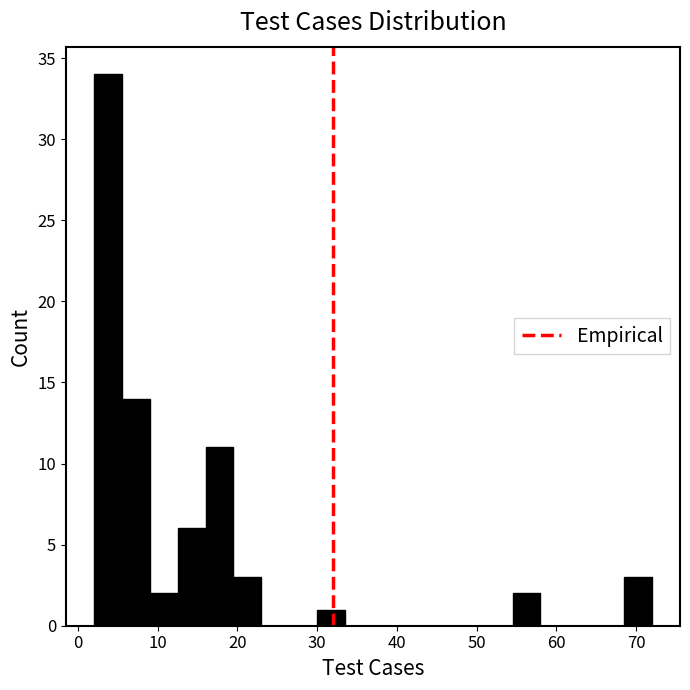

Around what value on the x-axis is the tallest bar? Give the approximate position of its centre, as read against the axis.

4